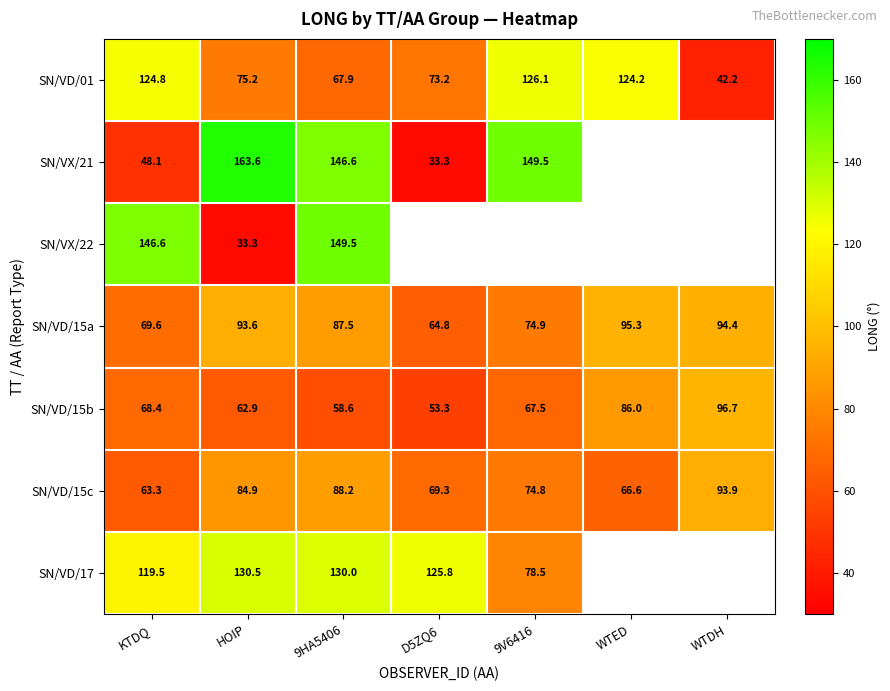

What is the approximate value of SN/VD/15a at WTED?

95.3